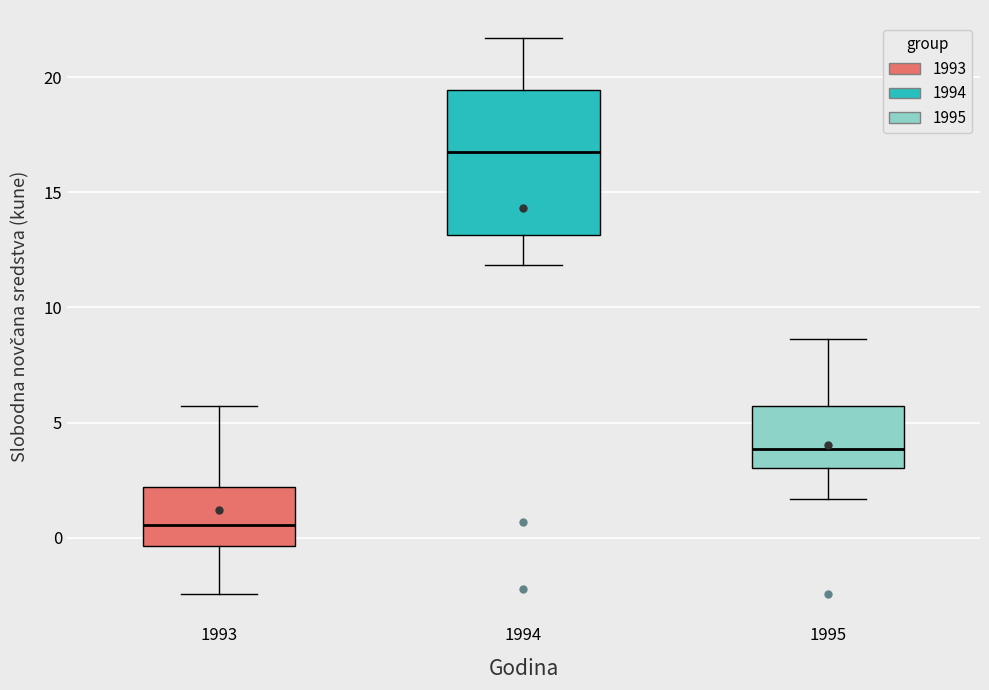

Where does the median line of the box at x = 1995 sit on the y-axis? The values are not printed on the chart, so give them approximately, as read against the axis.

4.0